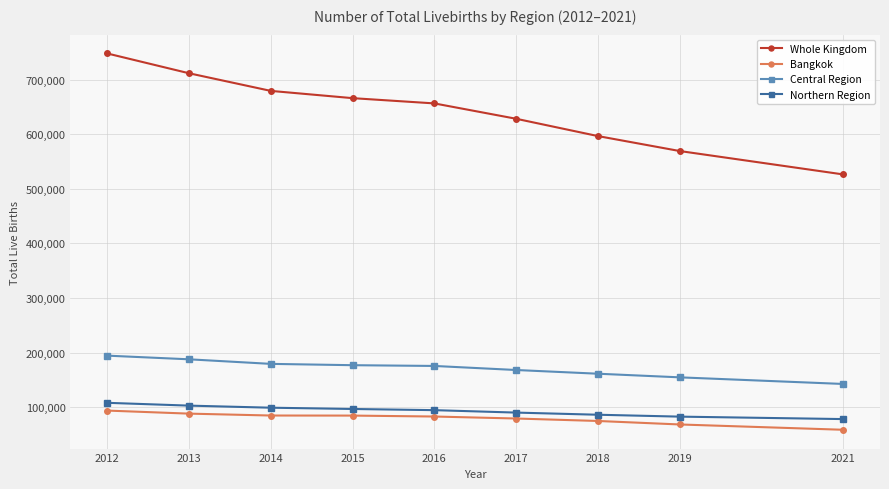

What is the minimum value for Central Region?

142595